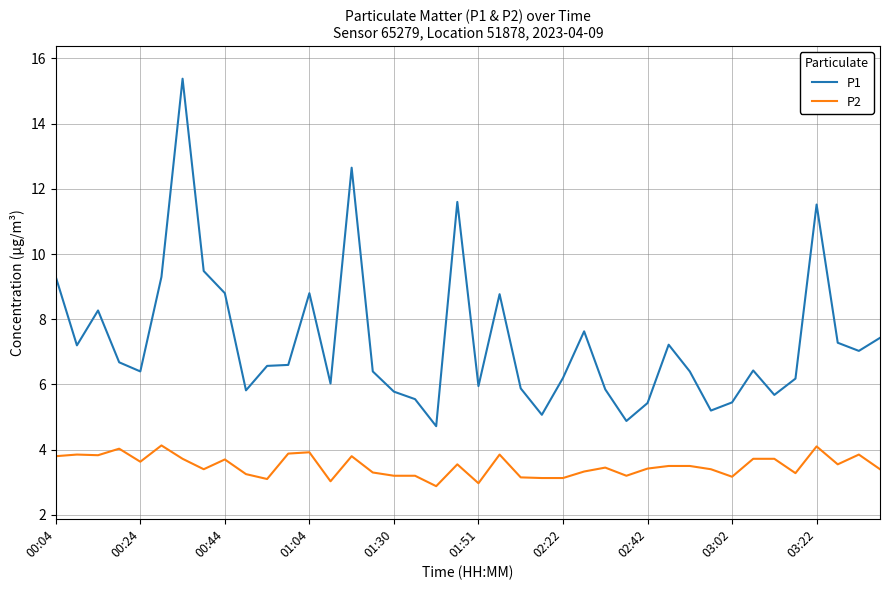

True or false: P1 and P2 cross at least once.

False